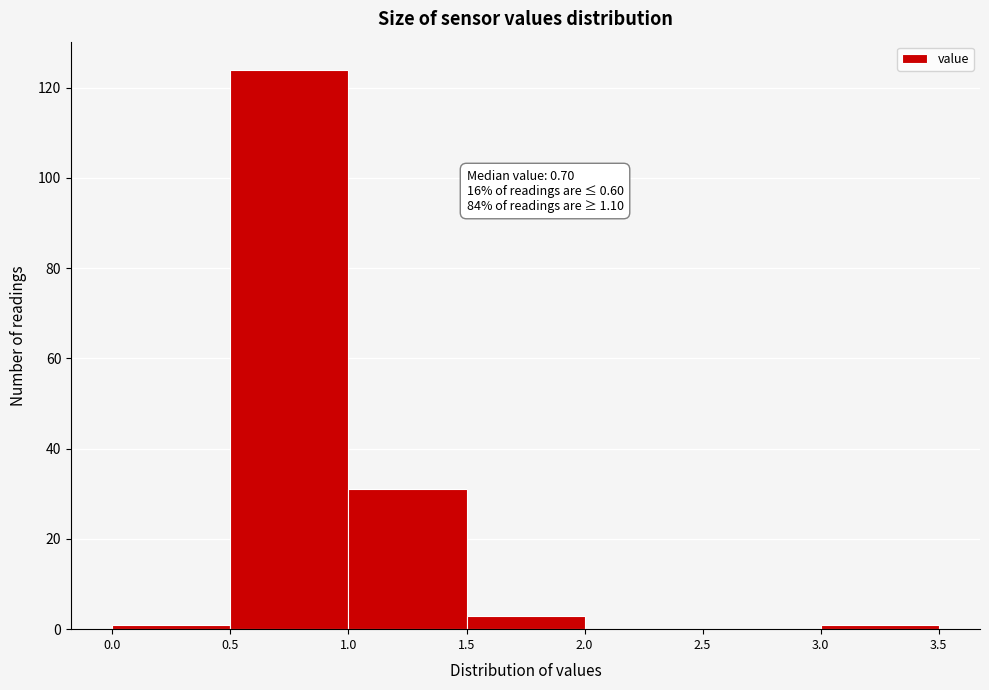

Which range on the x-axis has the tallest bar?

0.5 to 1.0